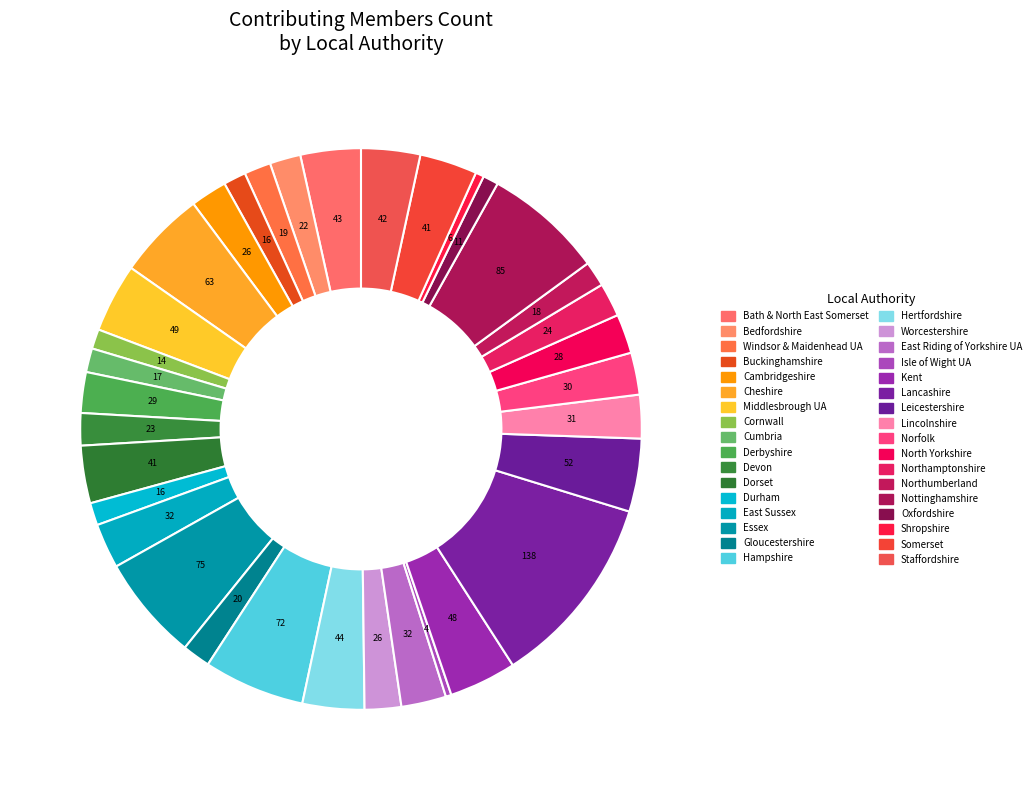

How many segments does this pie chart have?

34